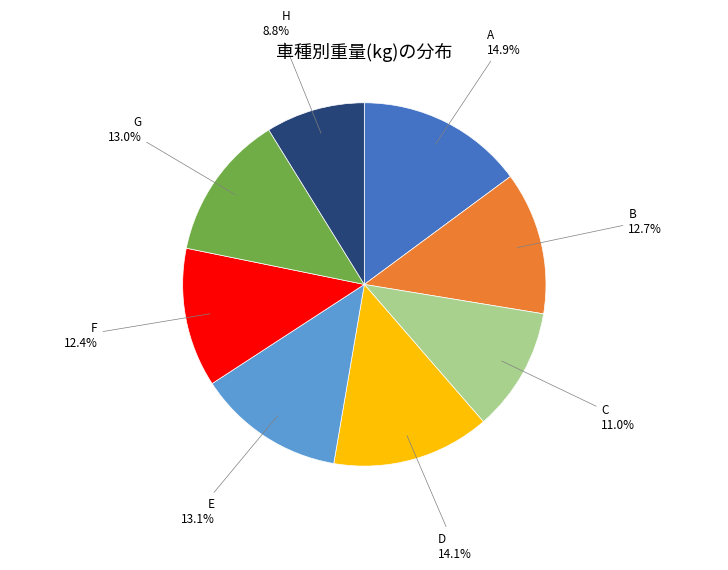

How many segments does this pie chart have?

8